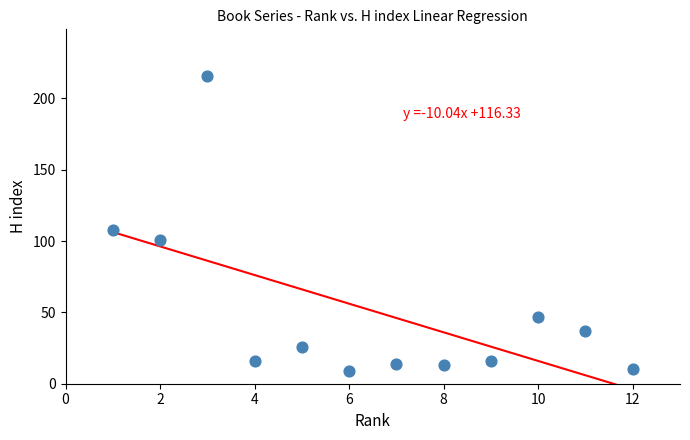

What is the range of Y values (max minus min)?

207